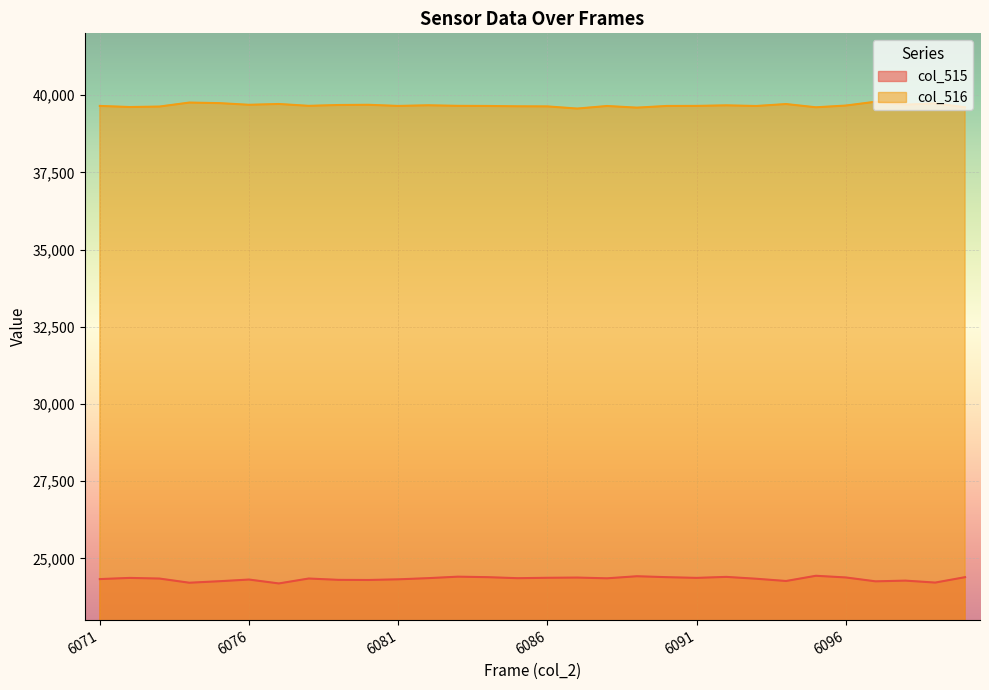

What is the difference between the maximum and minimum values in the col_516 series?

221